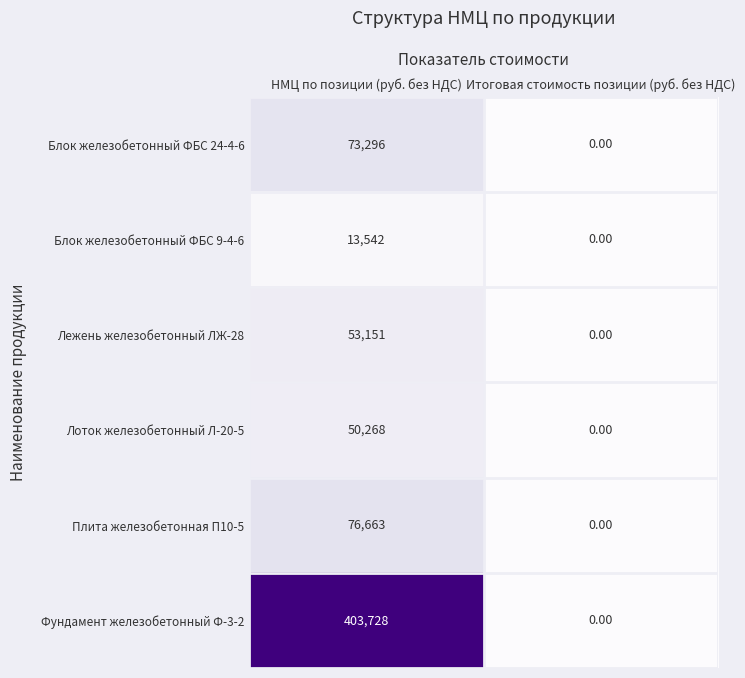

Rank the series at НМЦ по позиции (руб. без НДС) from lowest to highest value.

Блок железобетонный ФБС 9-4-6, Лоток железобетонный Л-20-5, Лежень железобетонный ЛЖ-28, Блок железобетонный ФБС 24-4-6, Плита железобетонная П10-5, Фундамент железобетонный Ф-3-2